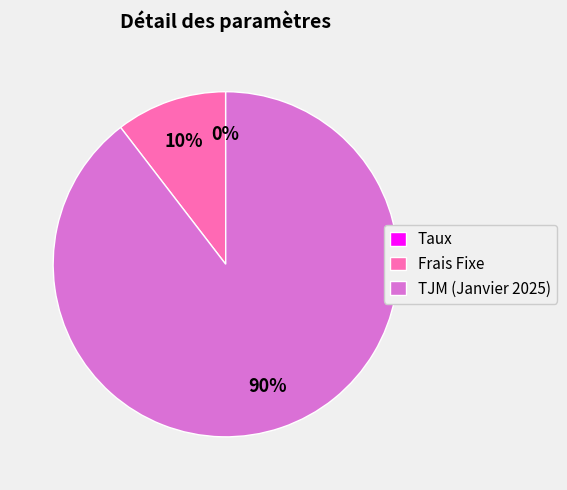

To the nearest percent, what is the difference between the largest and smallest slice percentages?

90%